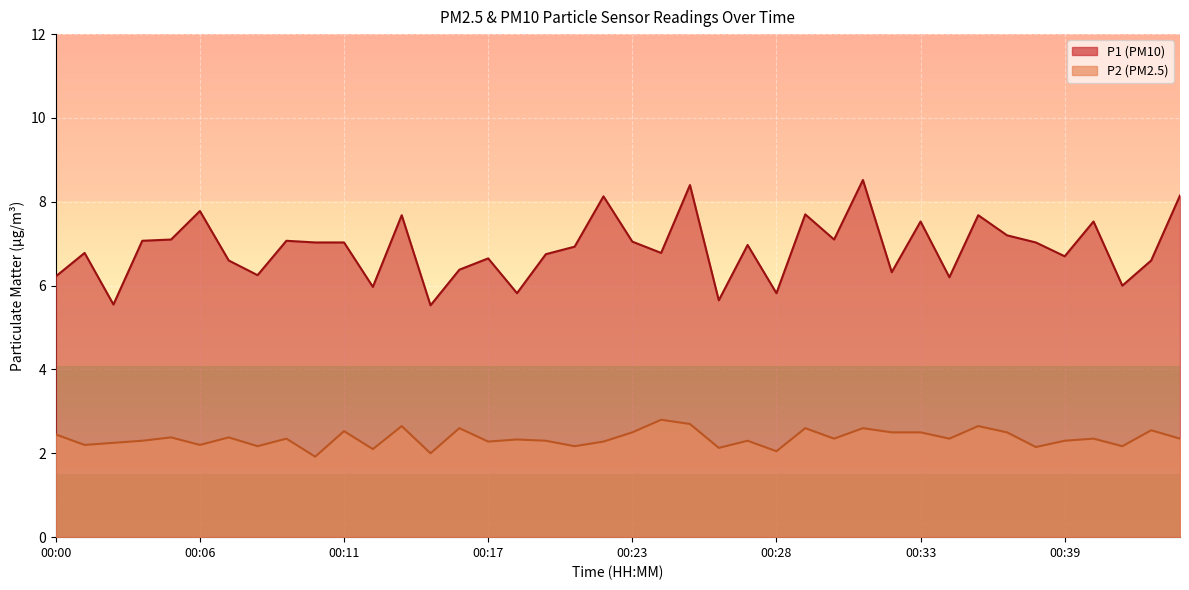

What is the value of the P1 point at the 7th from the left?

6.6